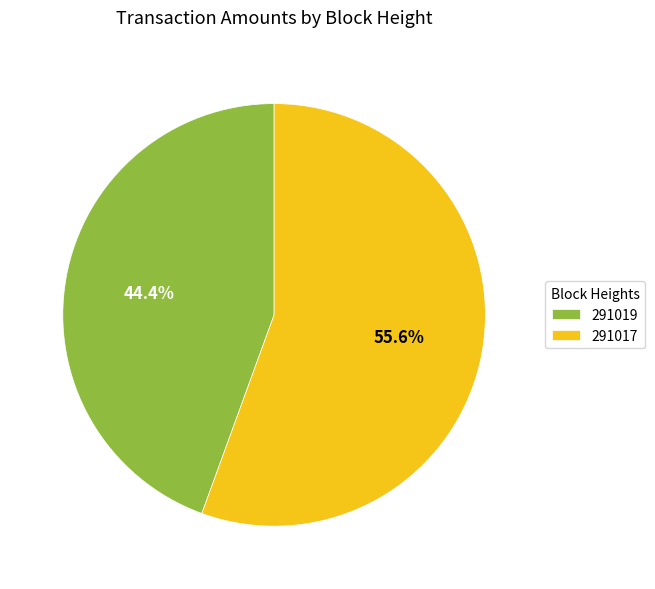

To the nearest percent, what is the difference between the largest and smallest slice percentages?

11%